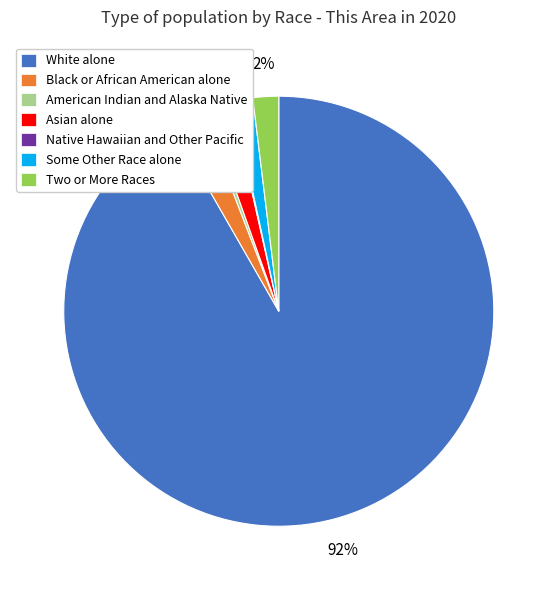

The White alone slice represents 84% of the pie. True or false?

False